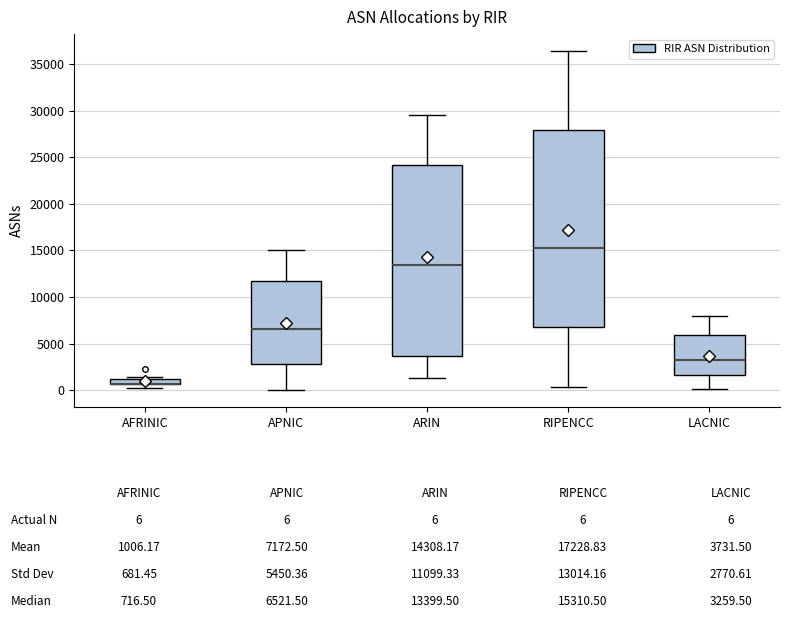

Where is the upper edge of the box for RIPENCC on the y-axis? The values are not printed on the chart, so give them approximately, as read against the axis.

28000